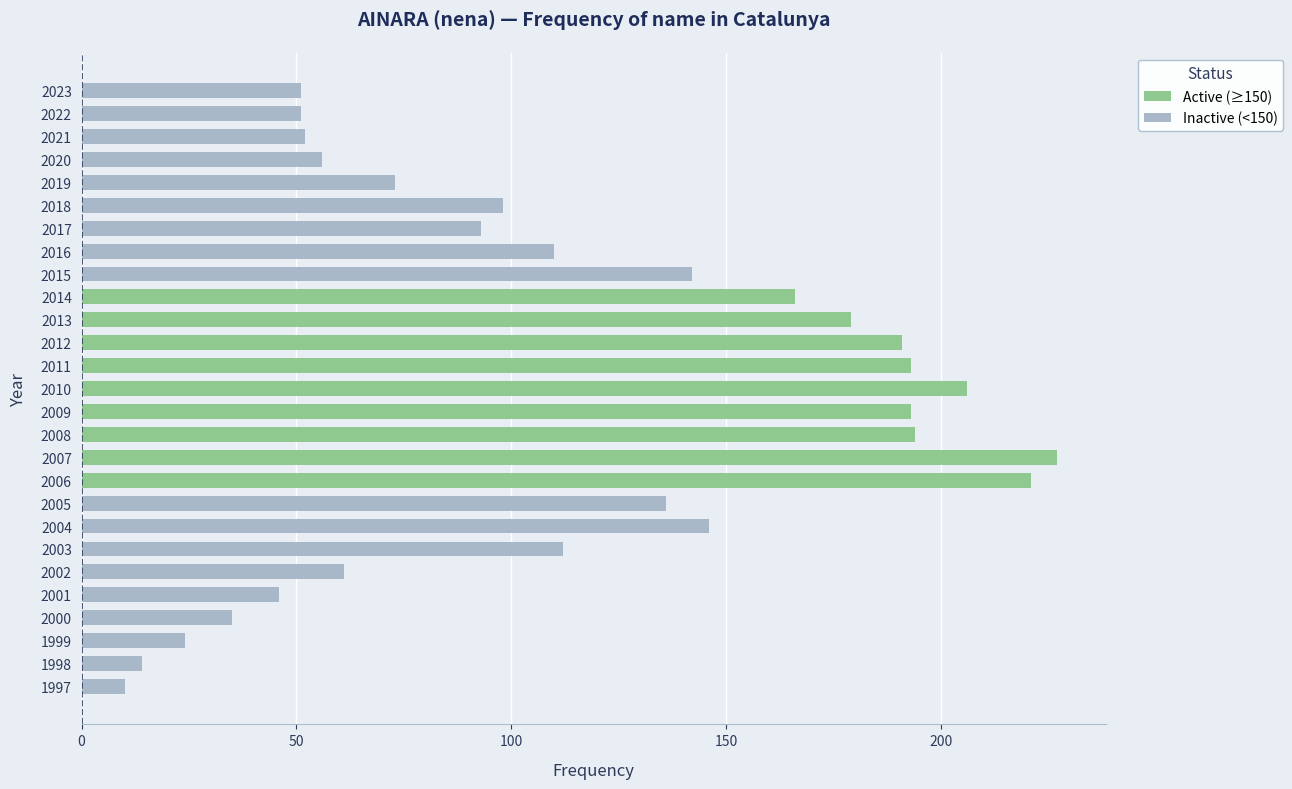

What is the average value of the Active (≥150) series?

197